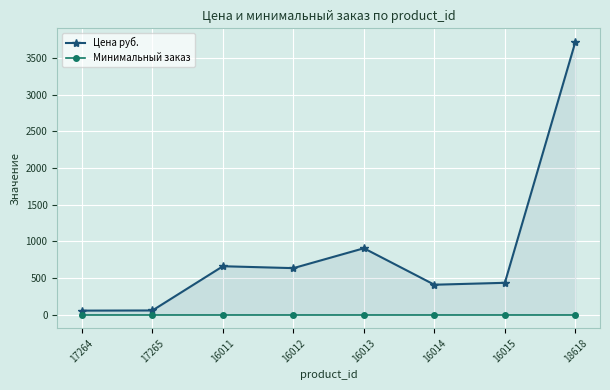

True or false: Цена руб. and Минимальный заказ cross at least once.

False